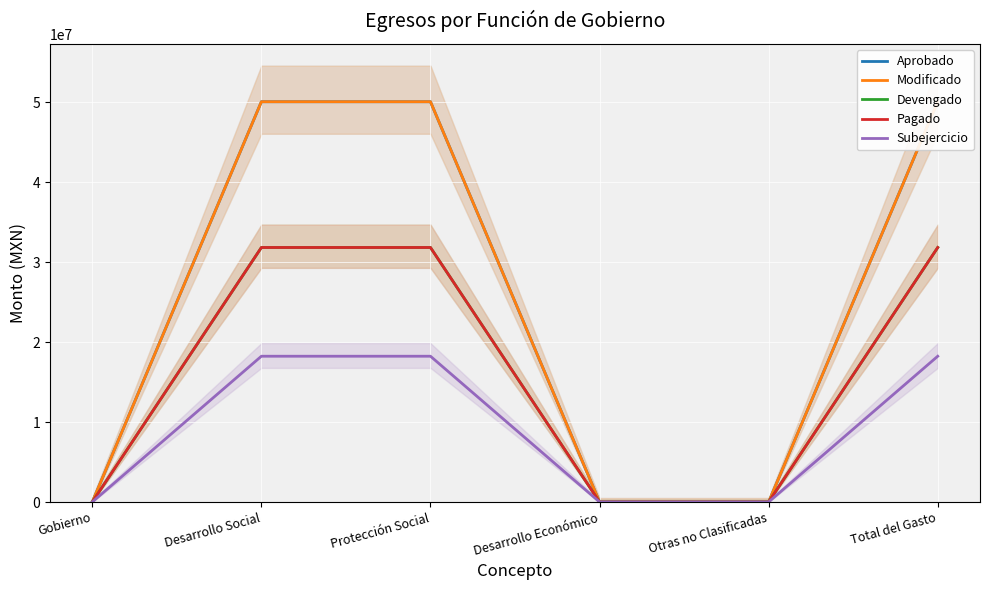

Where is Devengado nearest to the value 15921020?

Gobierno